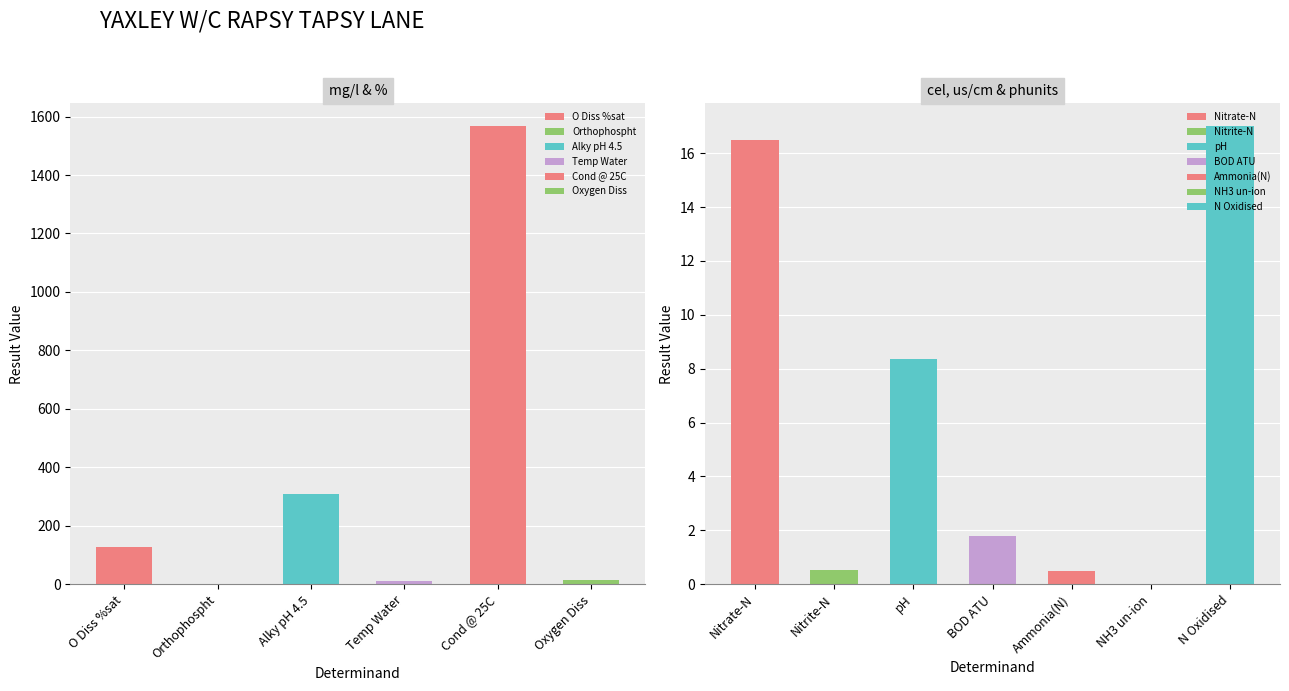

Reading left to right, transcribe all the data shown in this chart.

128.0	0.4	310.0	11.8	1567.0	13.8	16.5	0.5	8.4	1.8	0.5	0.0	17.0